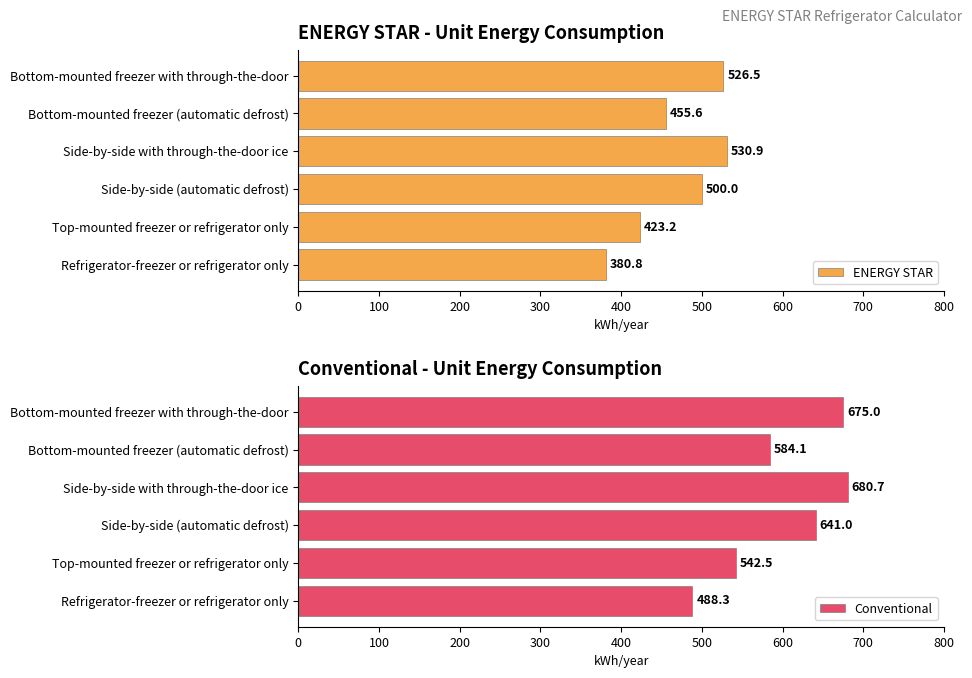

How many bars are there in total?

12